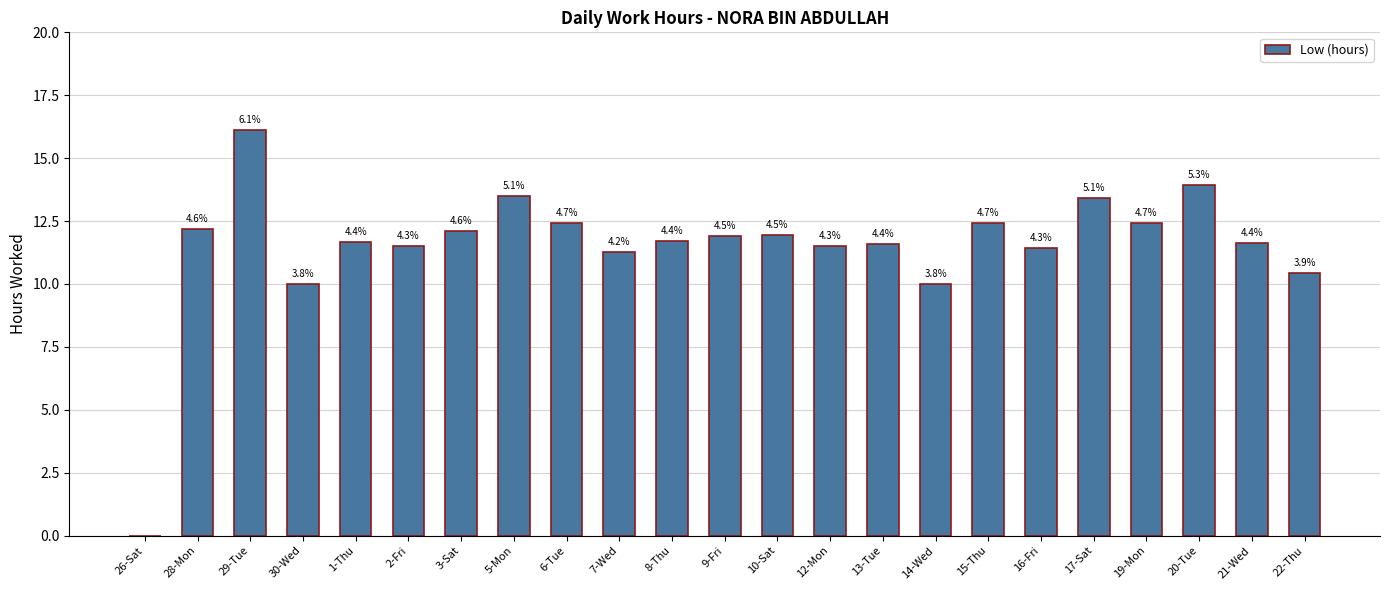

How many categories are shown in the chart?

23